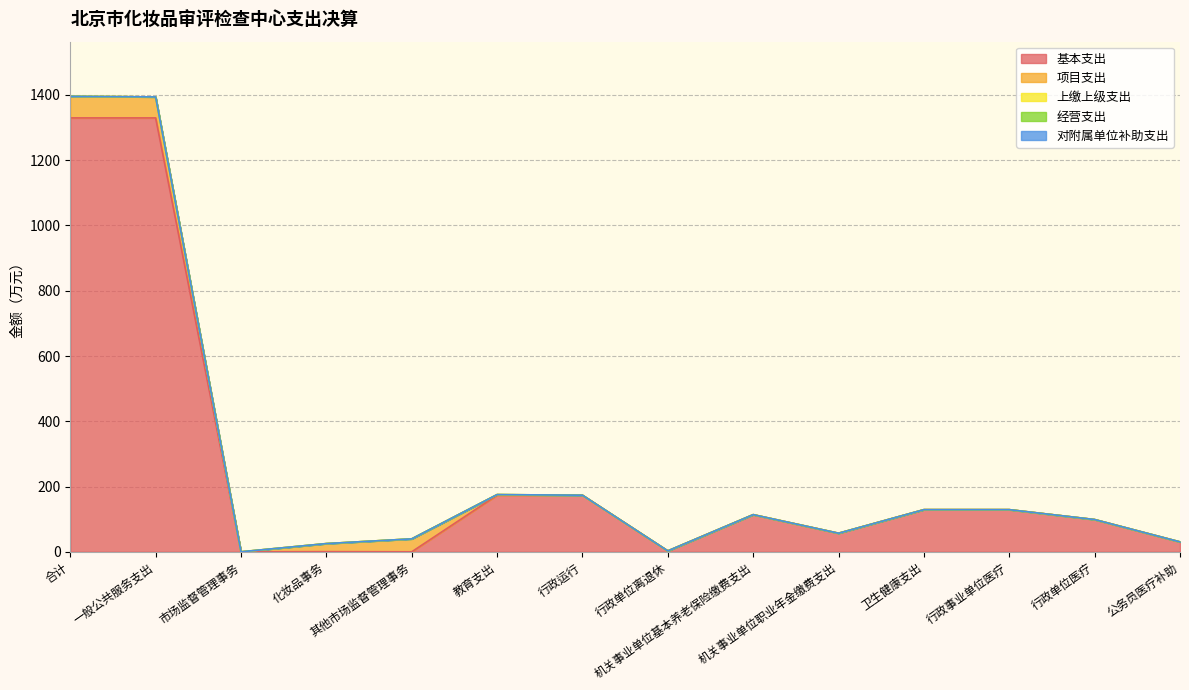

True or false: 基本支出 and 对附属单位补助支出 intersect in this chart.

False